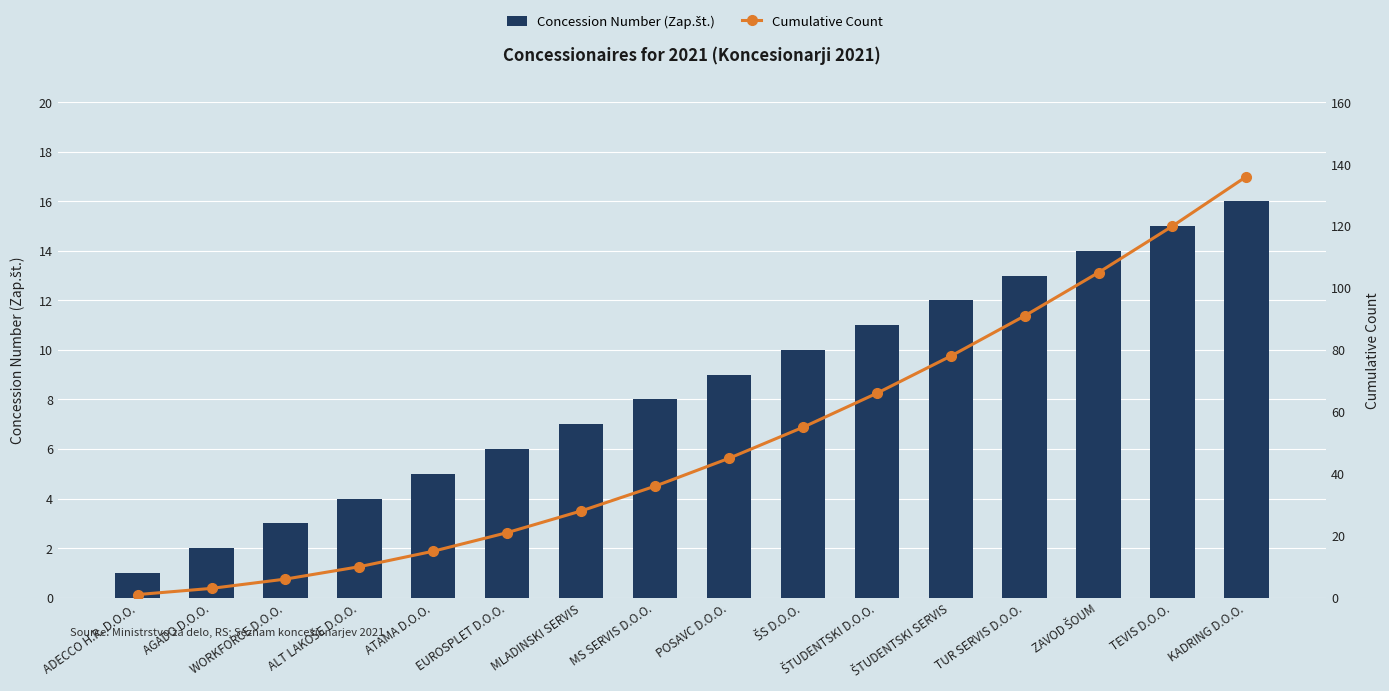

Which series changed the most between ALT LAKOŠE D.O.O. and POSAVC D.O.O.?

Cumulative Count